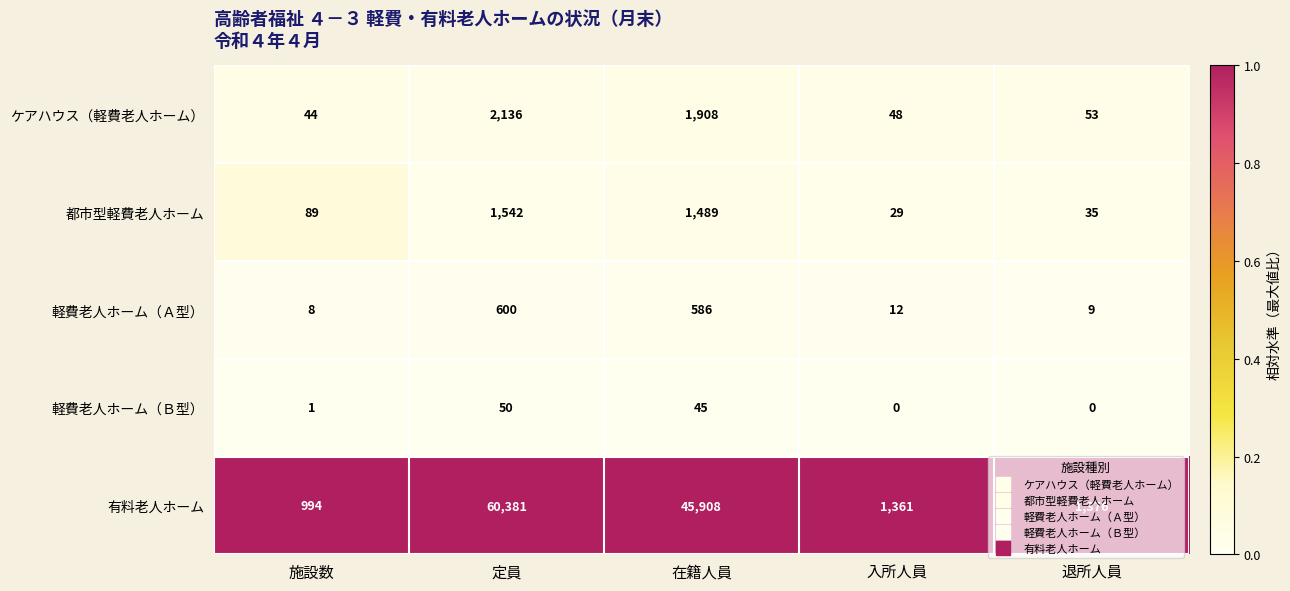

Which series has the largest total across all categories?

有料老人ホーム